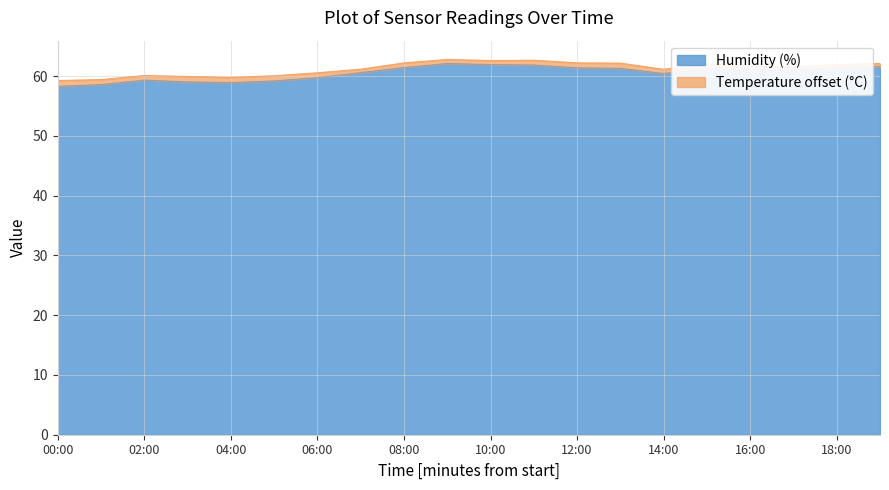

What is the value of the 1st point from the left?

58.3